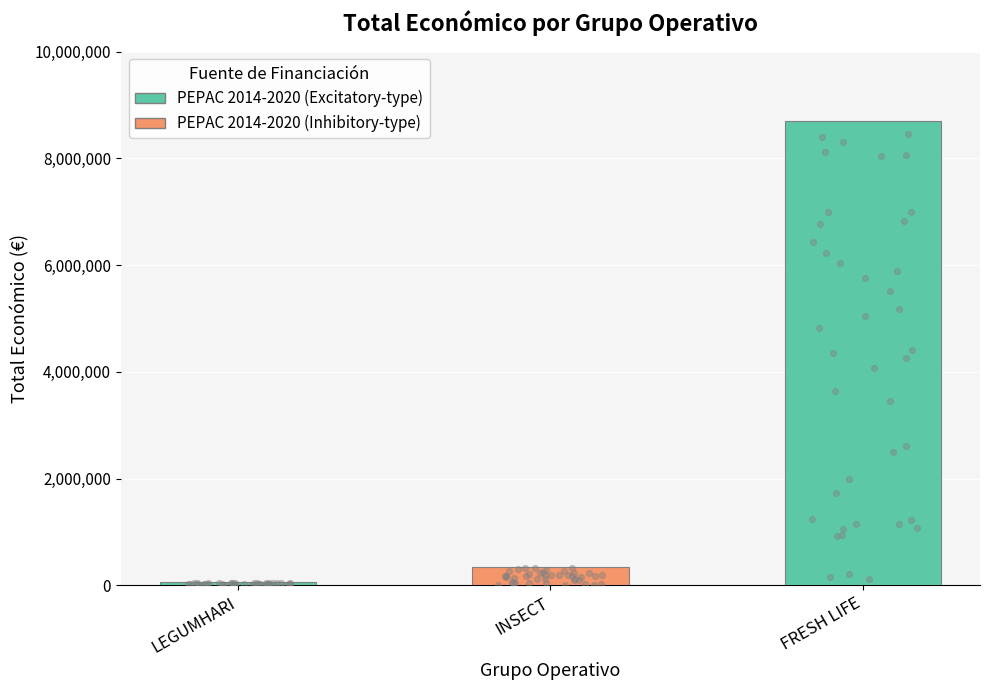

Which has a higher value, LEGUMHARI or INSECT?

INSECT